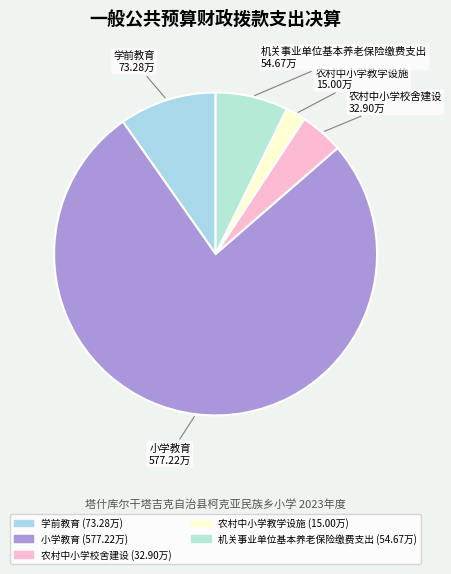

Is the sum of 小学教育 and 农村中小学校舍建设 greater than half?

Yes